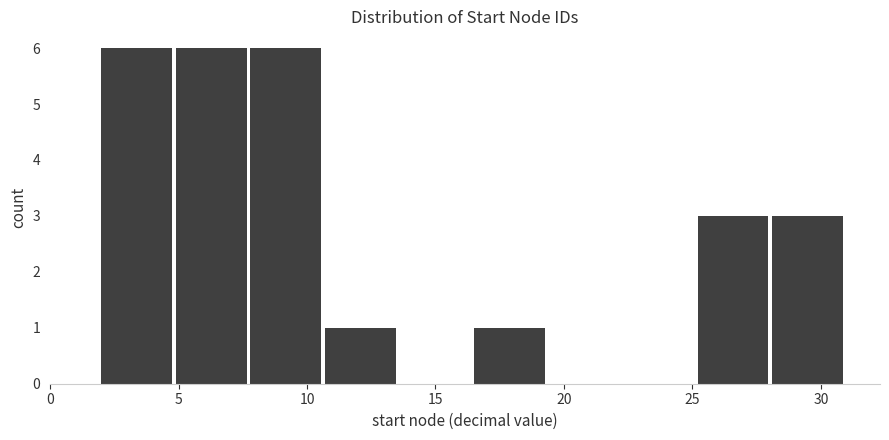

Reading left to right, list every bar in this chart as the range it spans on the x-axis followed by its height. Neither the bar edges nor the heights are printed on the chart, so give them approximately, as read against the axes.

2.0 to 4.9: 6
4.9 to 7.8: 6
7.8 to 10.7: 6
10.7 to 13.6: 1
13.6 to 16.5: 0
16.5 to 19.4: 1
19.4 to 22.3: 0
22.3 to 25.2: 0
25.2 to 28.1: 3
28.1 to 31.0: 3